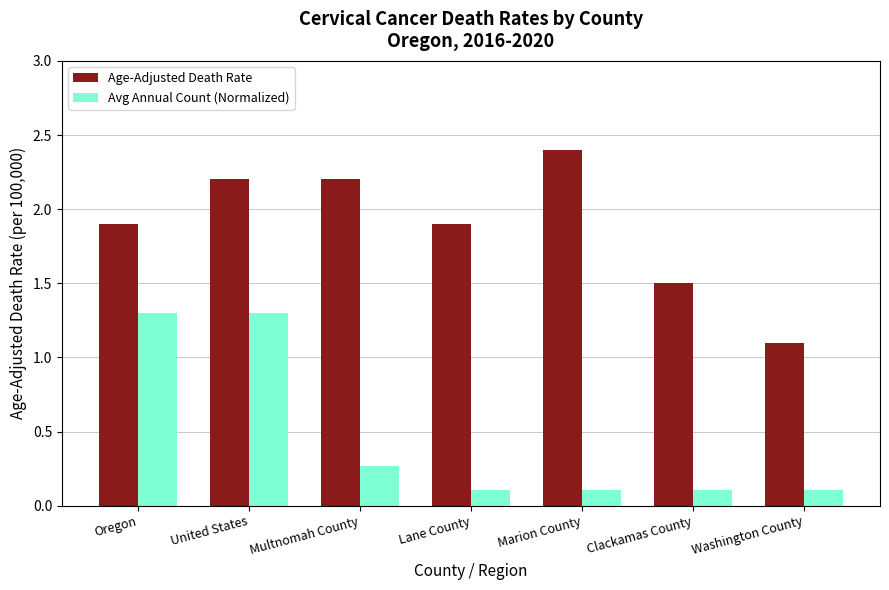

Which category has the highest value in the Age-Adjusted Death Rate series?

Marion County